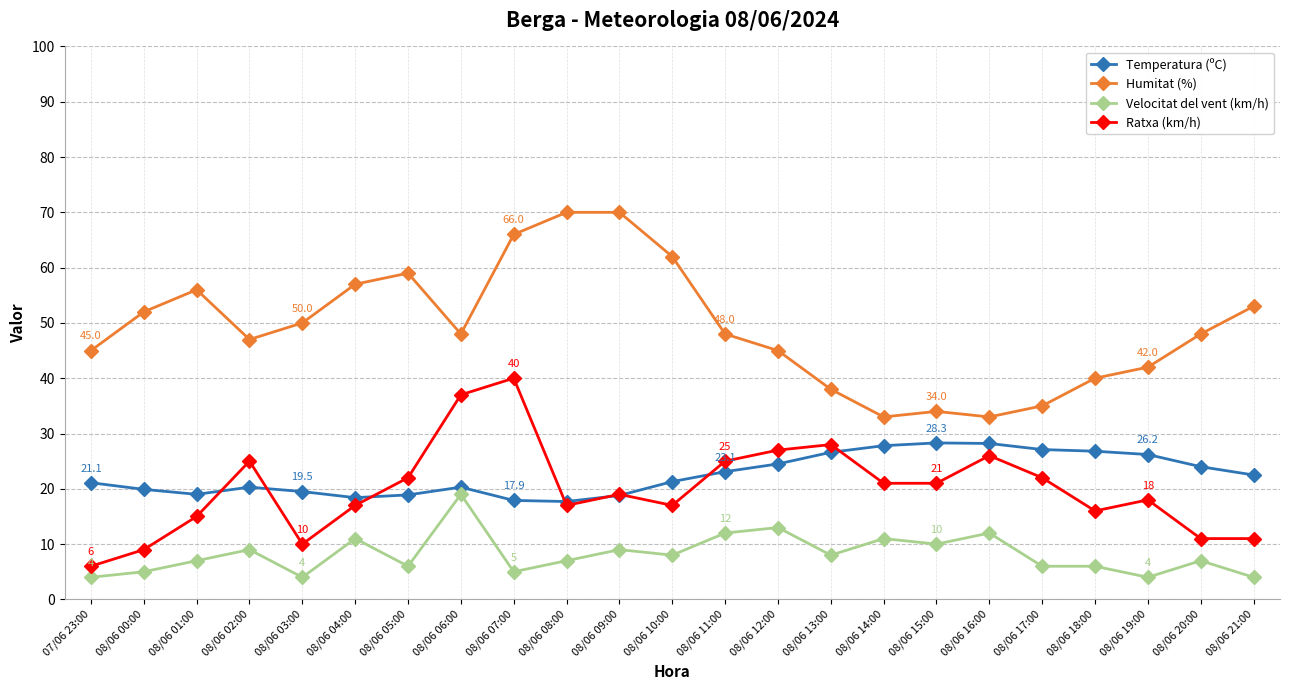

Rank the series at 08/06 21:00 from lowest to highest value.

Velocitat del vent (km/h), Ratxa (km/h), Temperatura (ºC), Humitat (%)